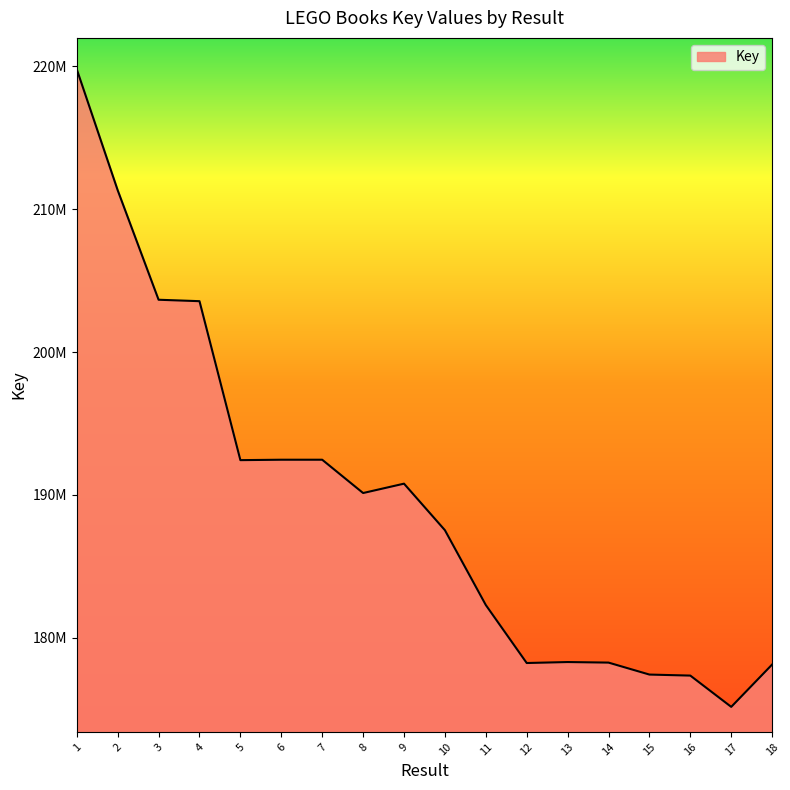

What is the value of the 17th point from the left?

175173181